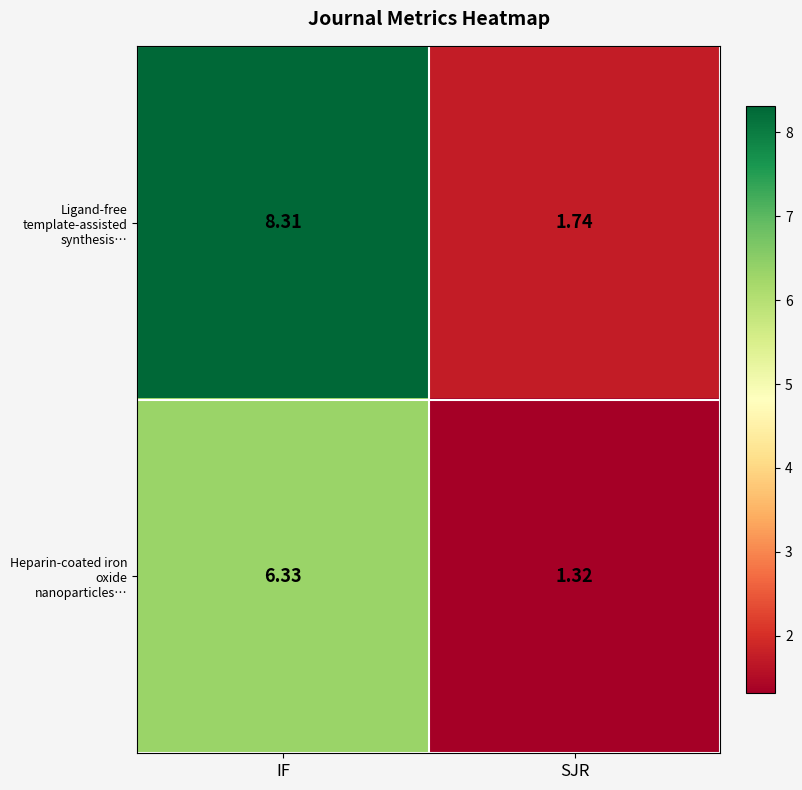

Which category has the lowest value across all series?

SJR